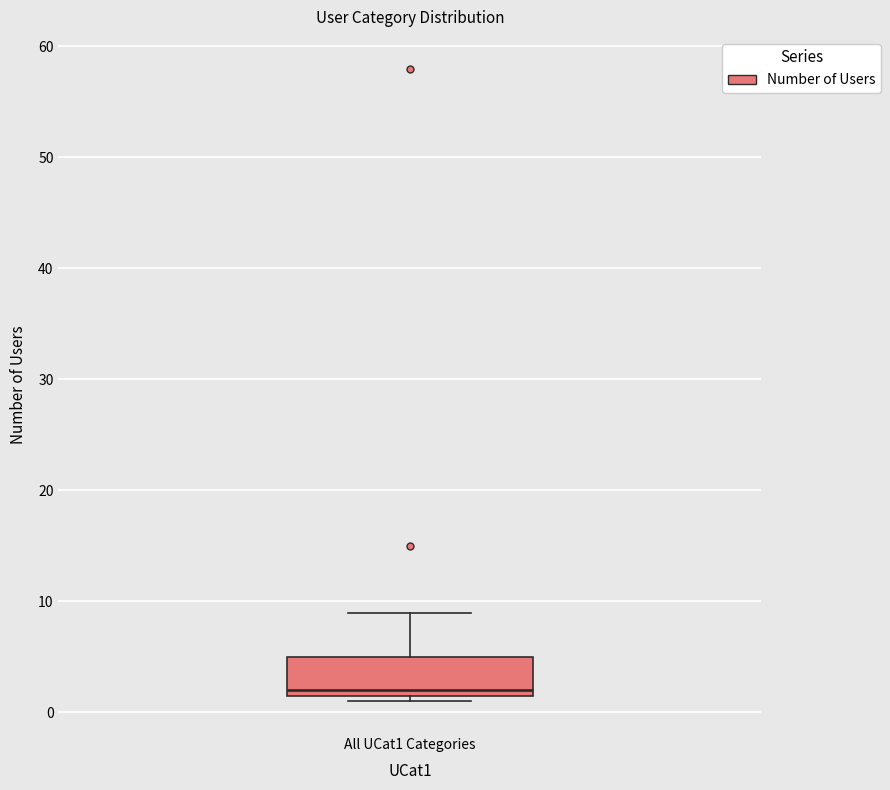

Where does the upper whisker of the box for All UCat1 Categories end on the y-axis? The values are not printed on the chart, so give them approximately, as read against the axis.

9